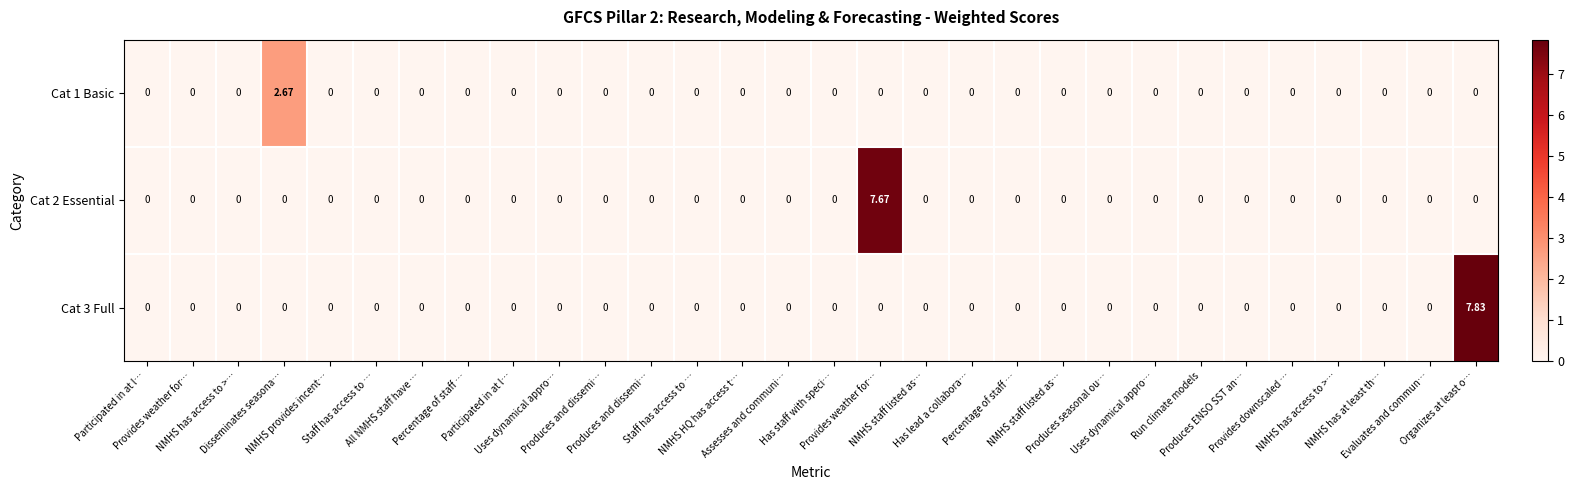

How many series are shown in this chart?

3